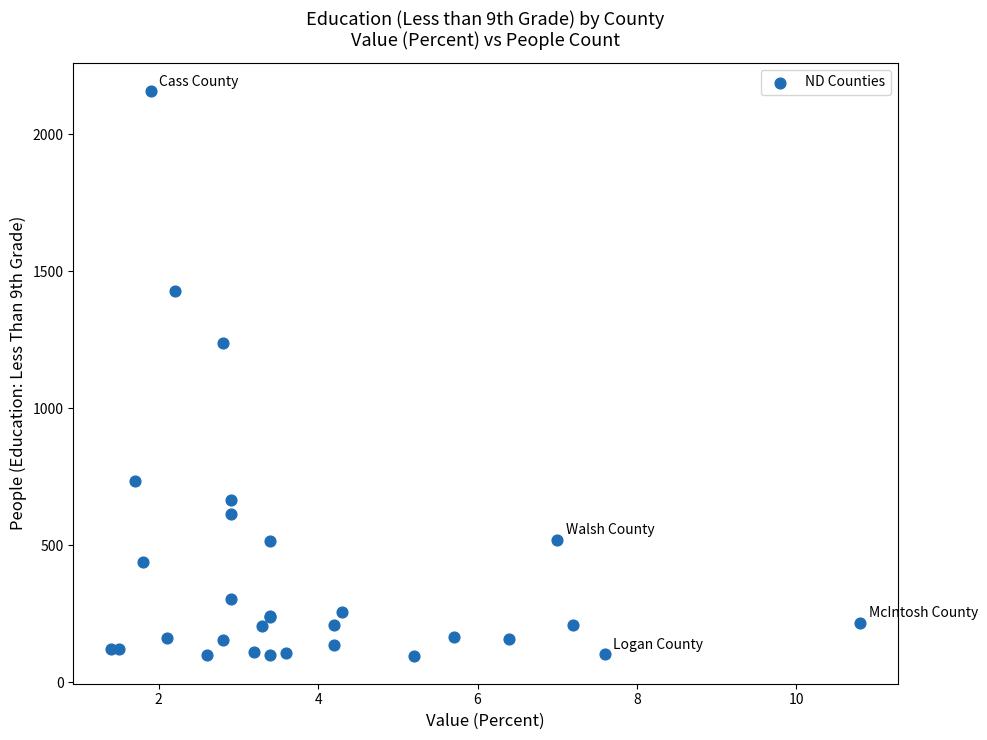

What Y value in the scatter plot is closest to 1127?

1238